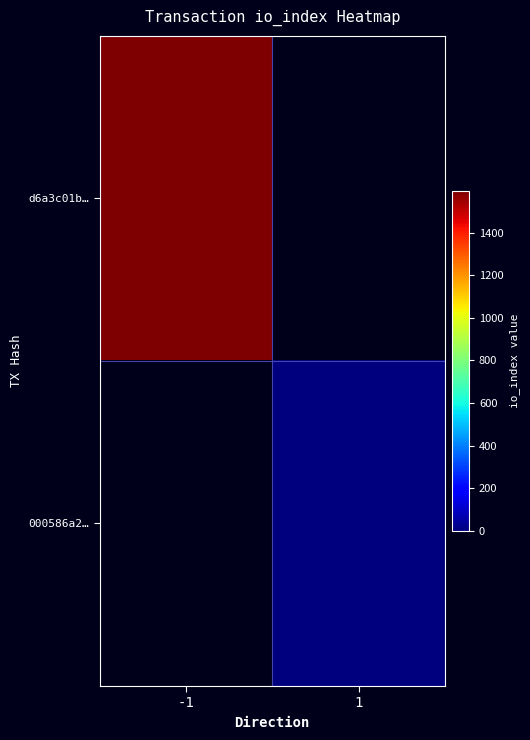

List the labels in order of 000586a2… value, largest first.

-1, 1